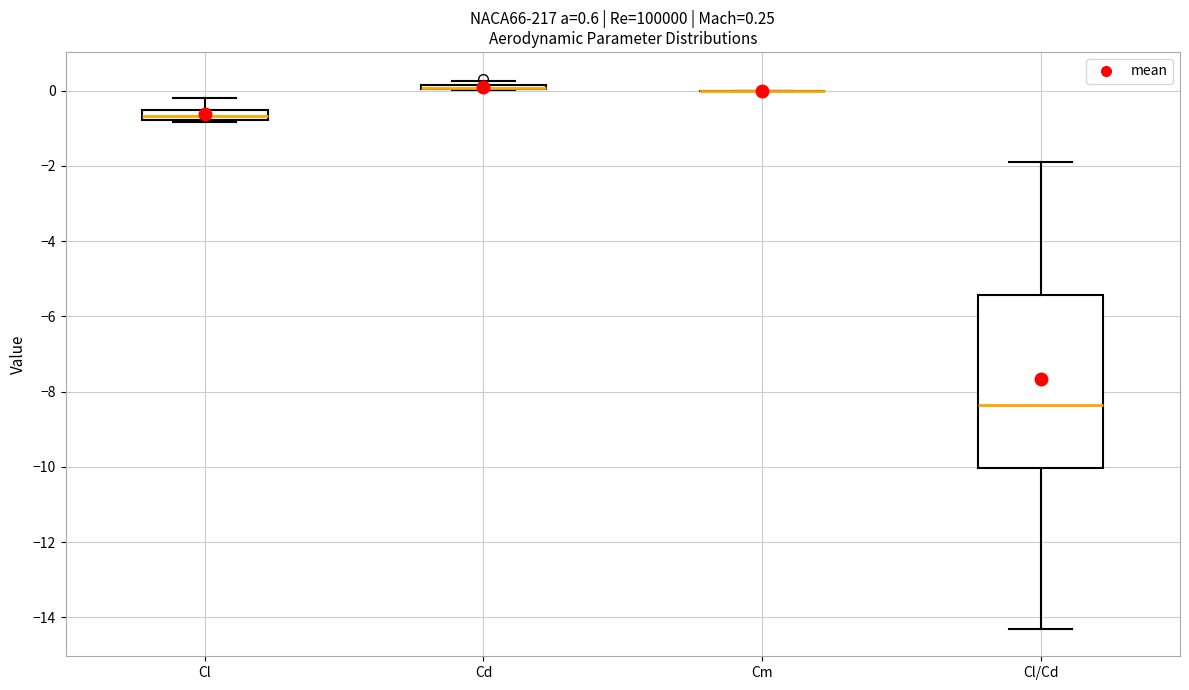

Which box is the tallest, from its lower edge to its upper edge?

Cl/Cd